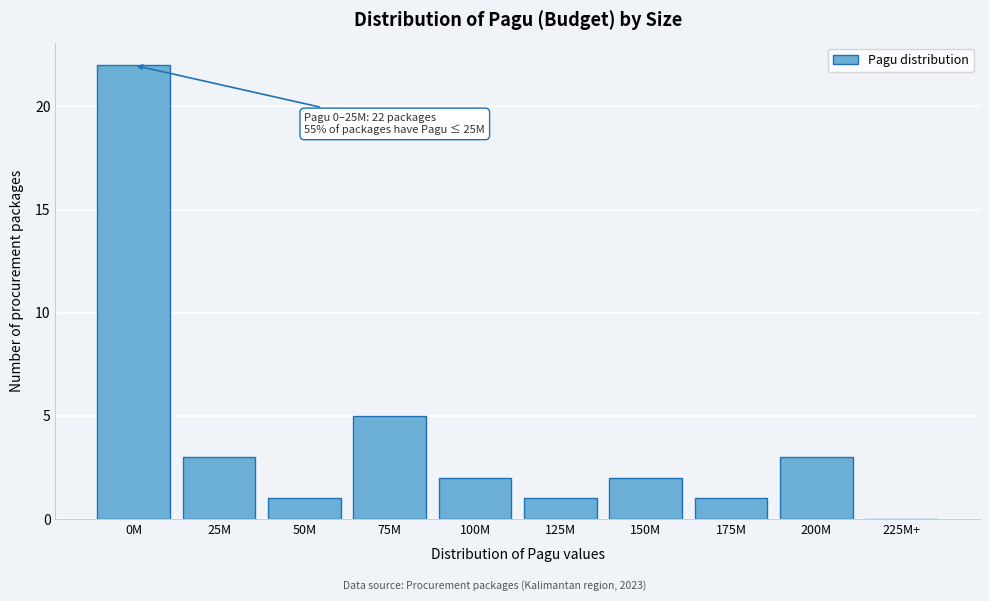

Reading left to right, extract all data points from this chart.

0M=22	25M=3	50M=1	75M=5	100M=2	125M=1	150M=2	175M=1	200M=3	225M+=0